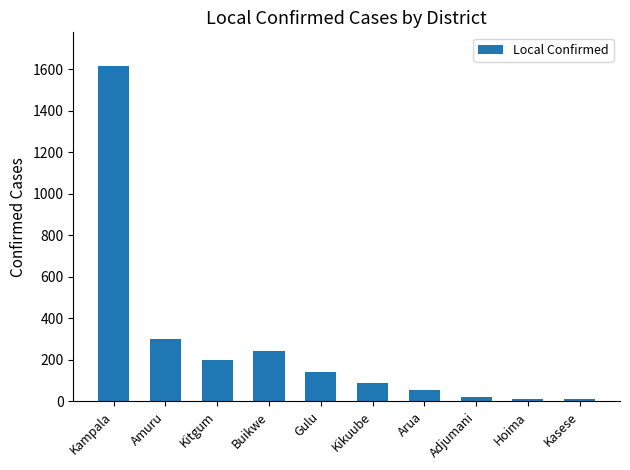

What is the label of the 9th bar from the left?

Hoima